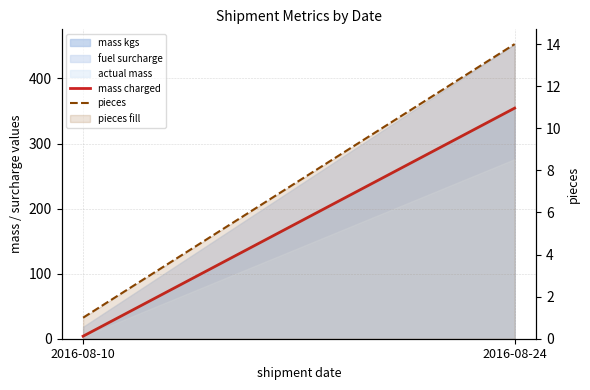

Which series has the largest total across all categories?

mass charged